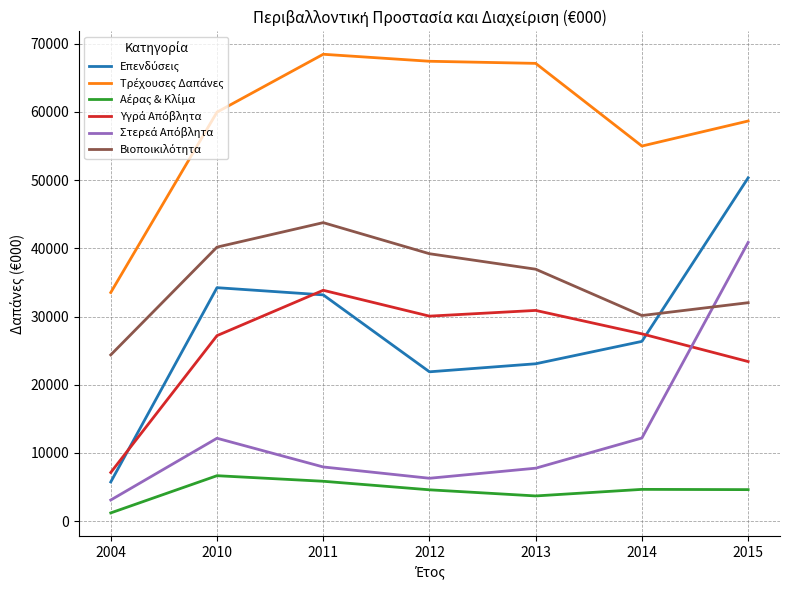

Which category has the lowest value across all series?

2004